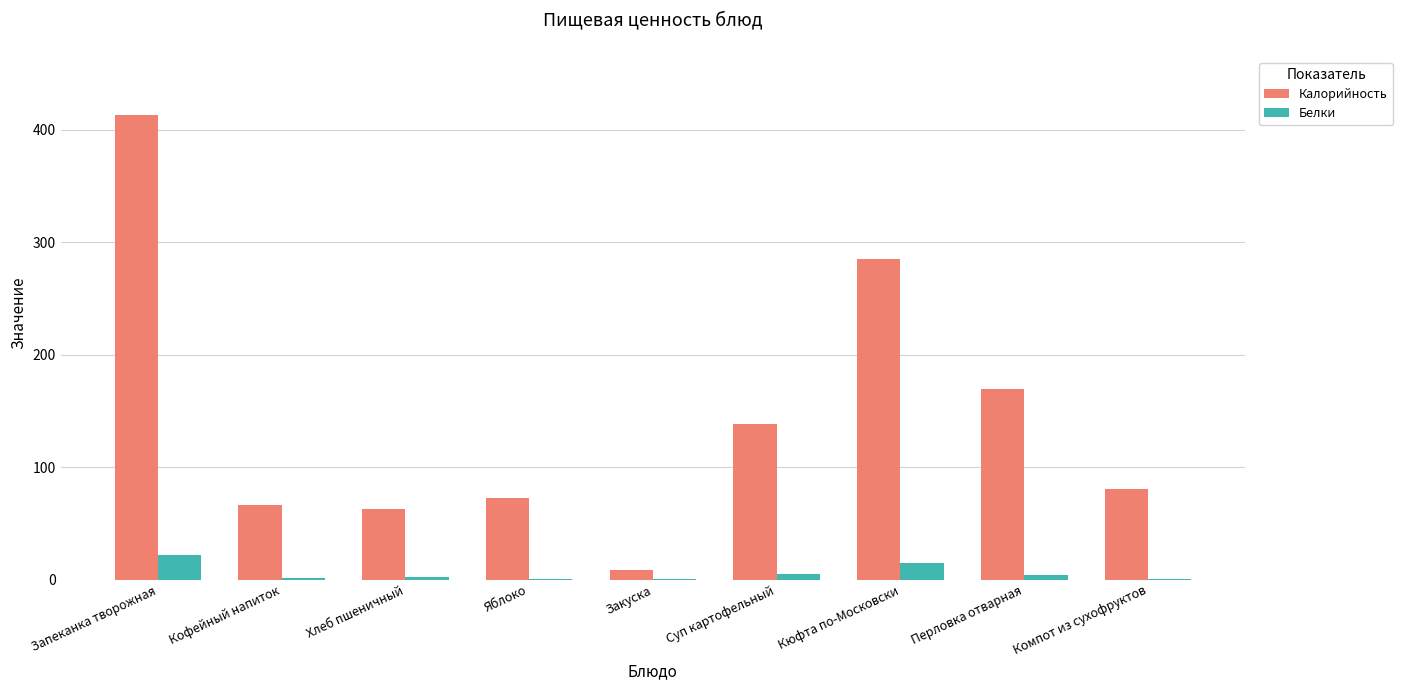

Between Запеканка творожная and Суп картофельный, which series saw the biggest shift?

Калорийность